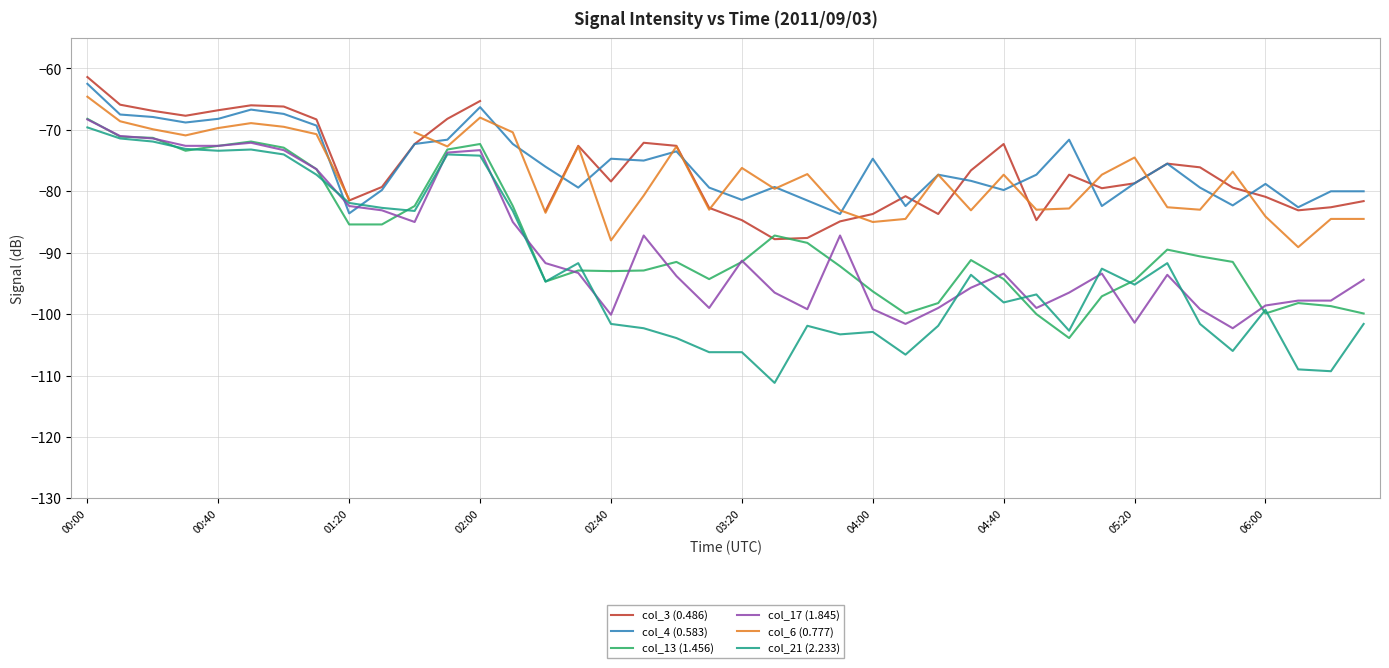

True or false: col_17 (1.845) has more than 2 interior local peaks.

True